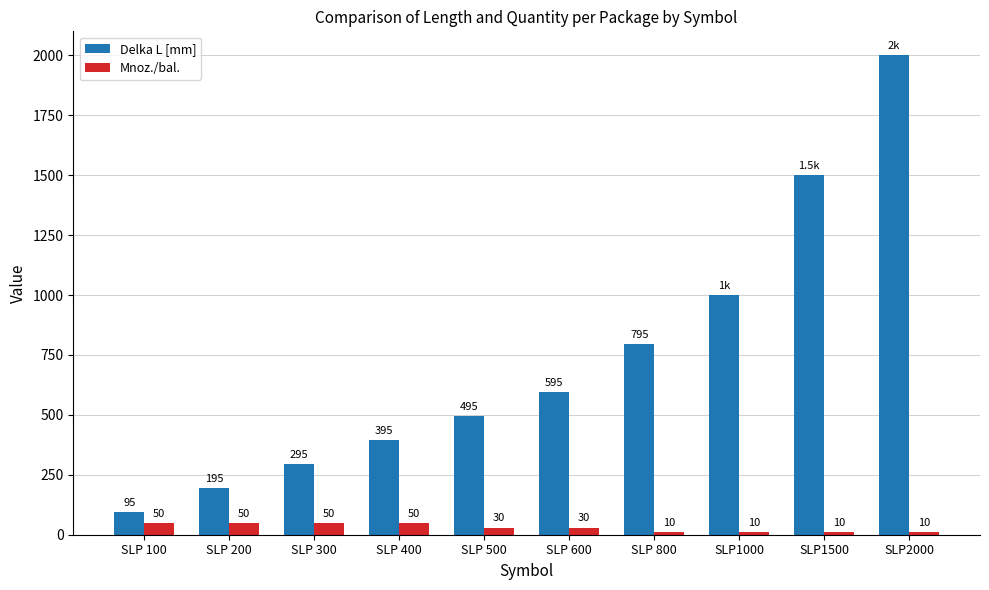

Reading right to left, transcribe all the data shown in this chart.

Delka L [mm]: 2000	1500	1000	795	595	495	395	295	195	95
Mnoz./bal.: 10	10	10	10	30	30	50	50	50	50